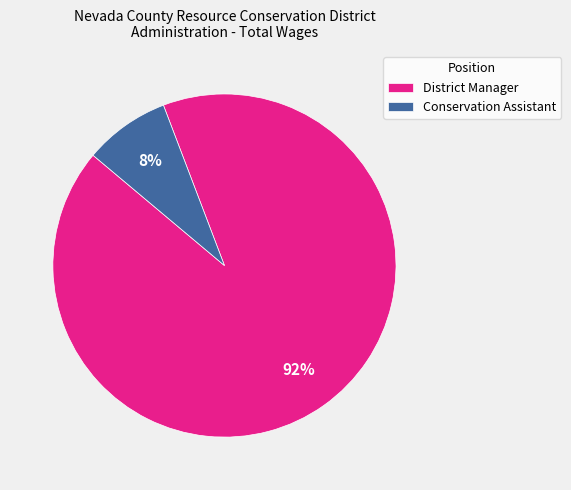

How many slices are in this pie chart?

2